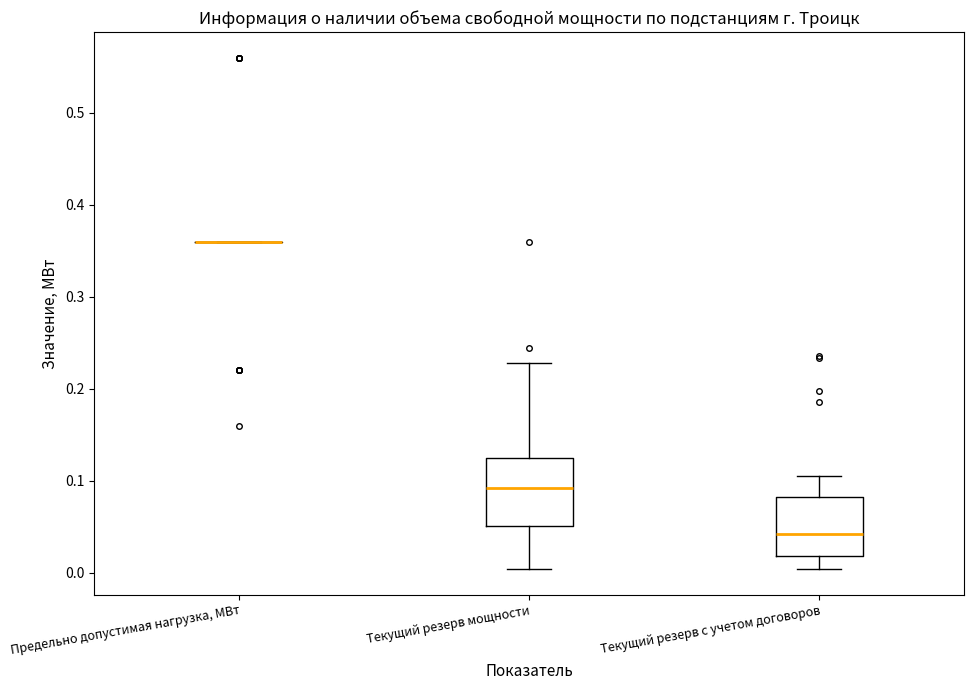

Where does the upper whisker of the box for Текущий резерв с учетом договоров end on the y-axis? The values are not printed on the chart, so give them approximately, as read against the axis.

0.11